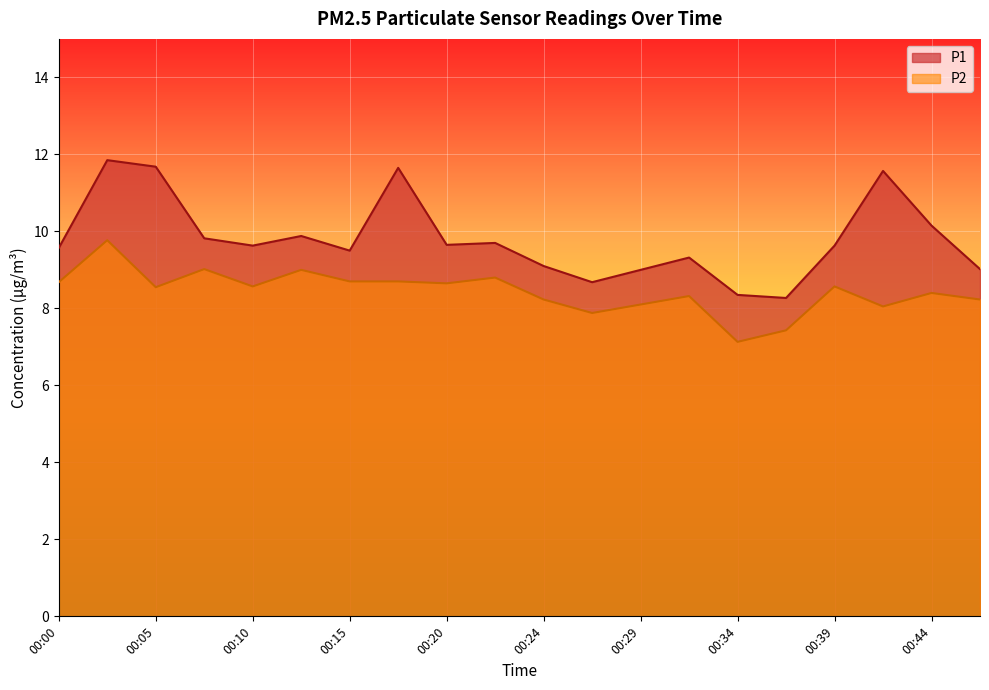

What is the total value across all series at 00:39?

18.2